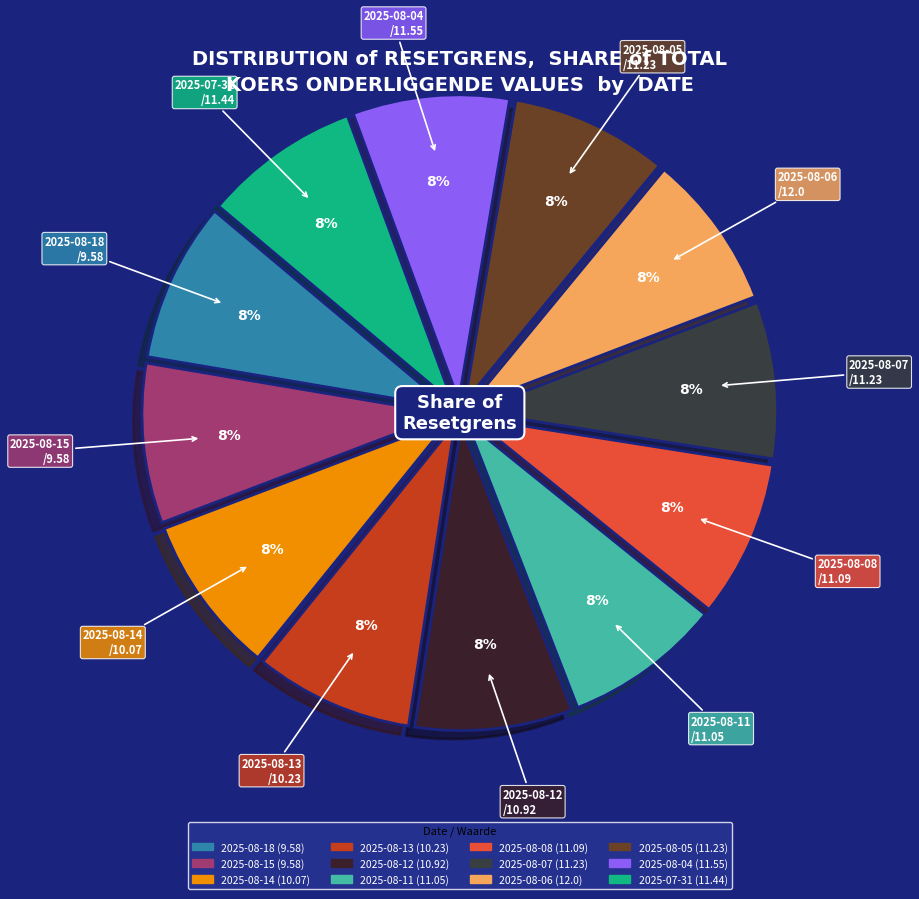

How many segments does this pie chart have?

12